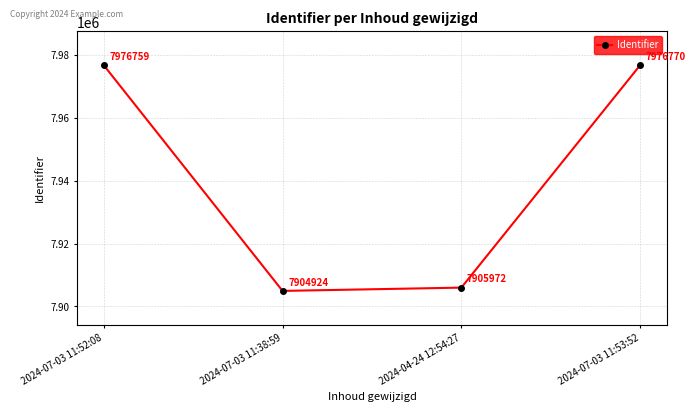

True or false: there are more than 1 points higher than both neighbors.

False